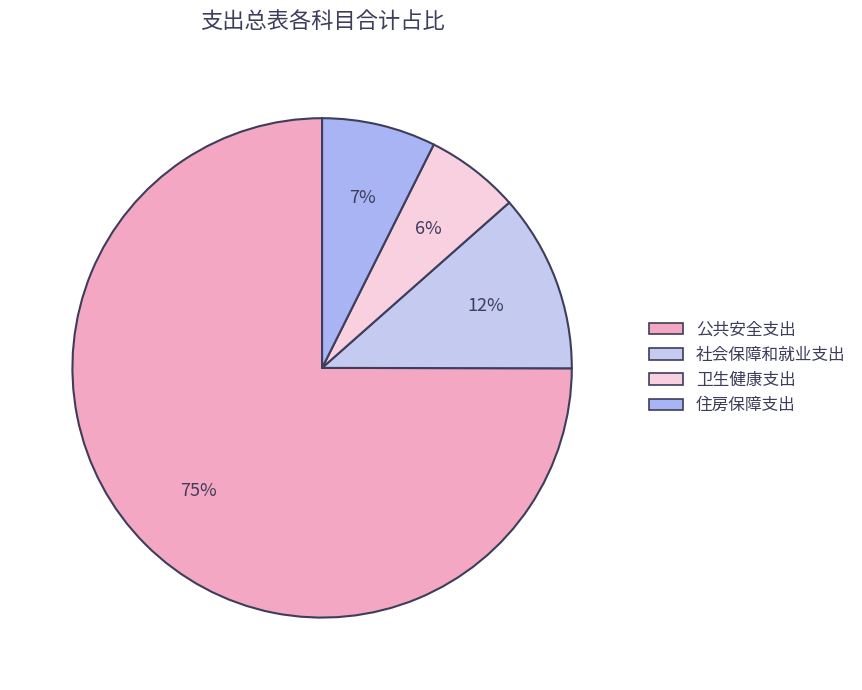

Approximately how many times larger is the value at 住房保障支出 compared to 社会保障和就业支出?

0.6